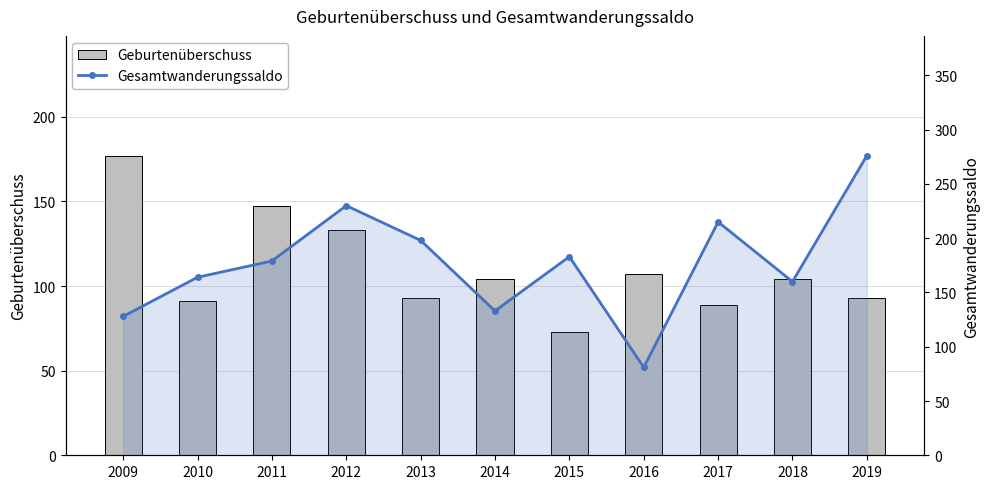

What is the sum of all Geburtenüberschuss values?

1211